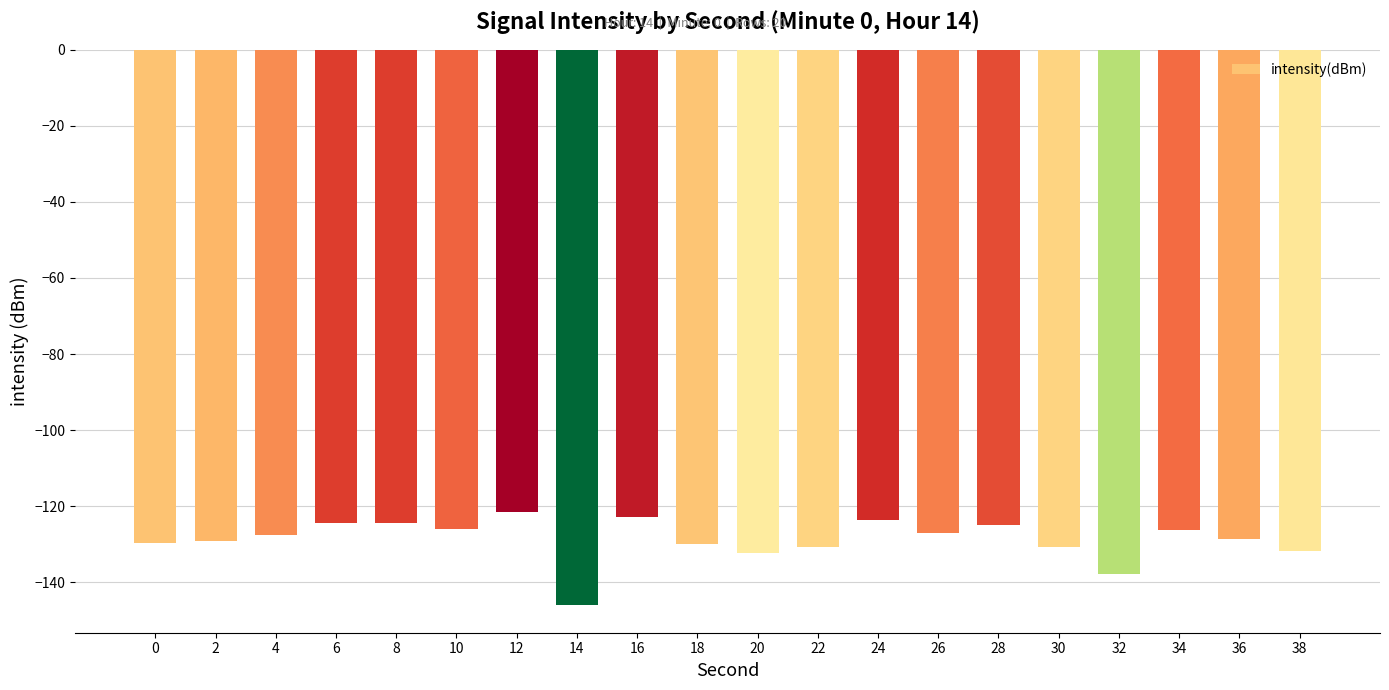

What is the minimum value shown in the chart?

-145.9